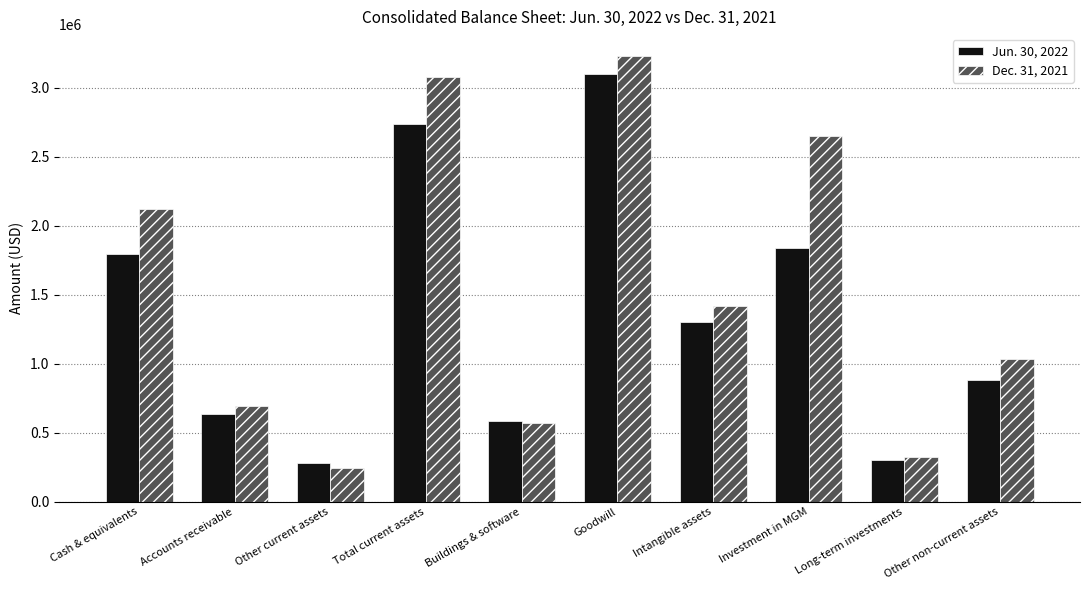

Between Buildings & software and Goodwill, which series saw the biggest shift?

Dec. 31, 2021